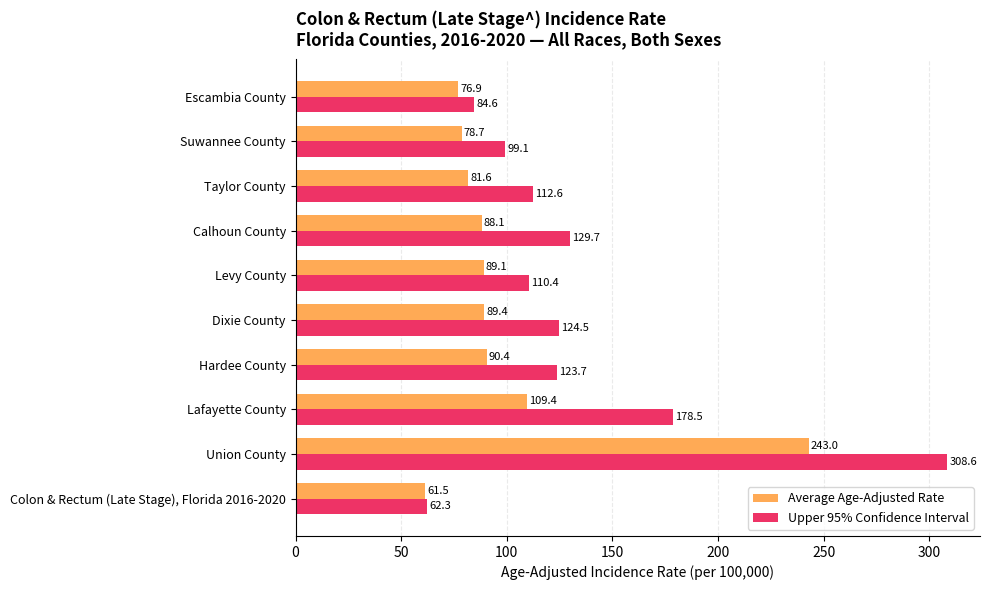

What is the average value of the Upper 95% Confidence Interval series?

133.4